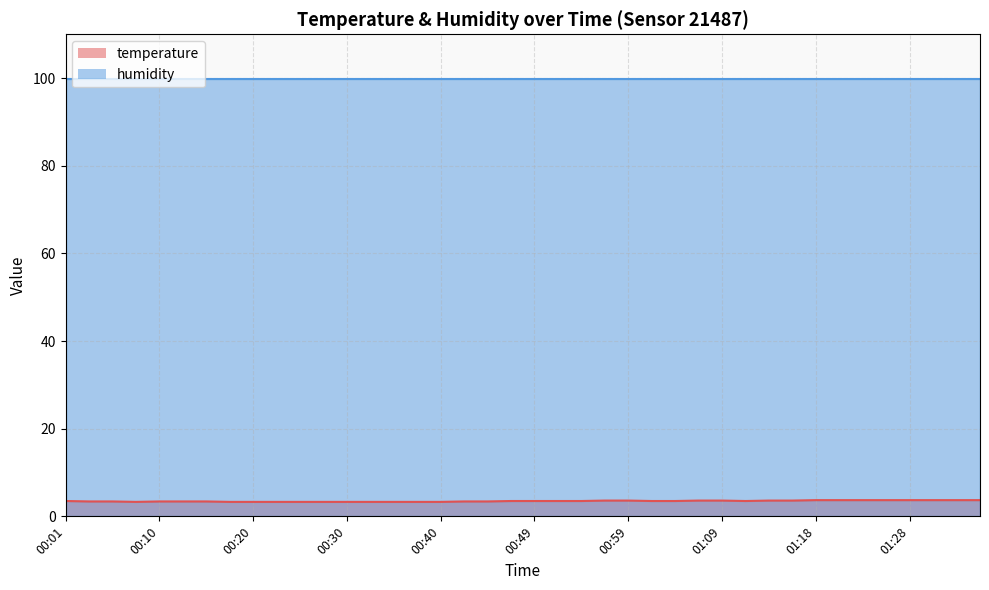

What is the ratio of the value at 01:01 to the value at 01:21?

0.9